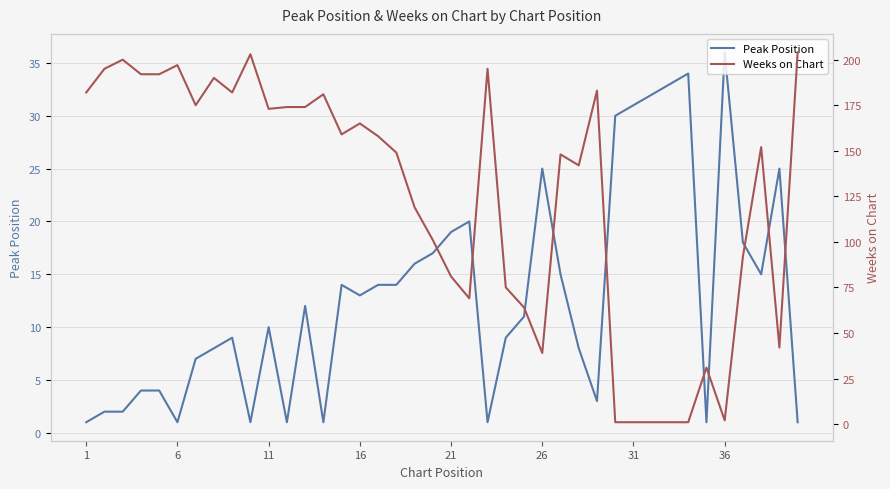

True or false: Weeks on Chart and Peak Position cross at least once.

True